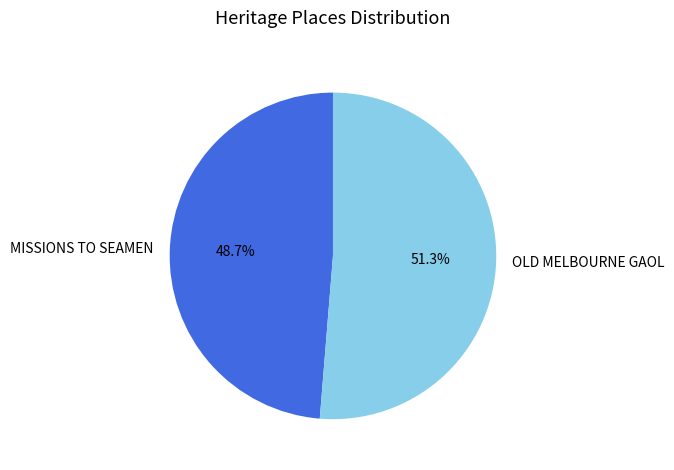

Is it true that OLD MELBOURNE GAOL is 51% of the pie?

True